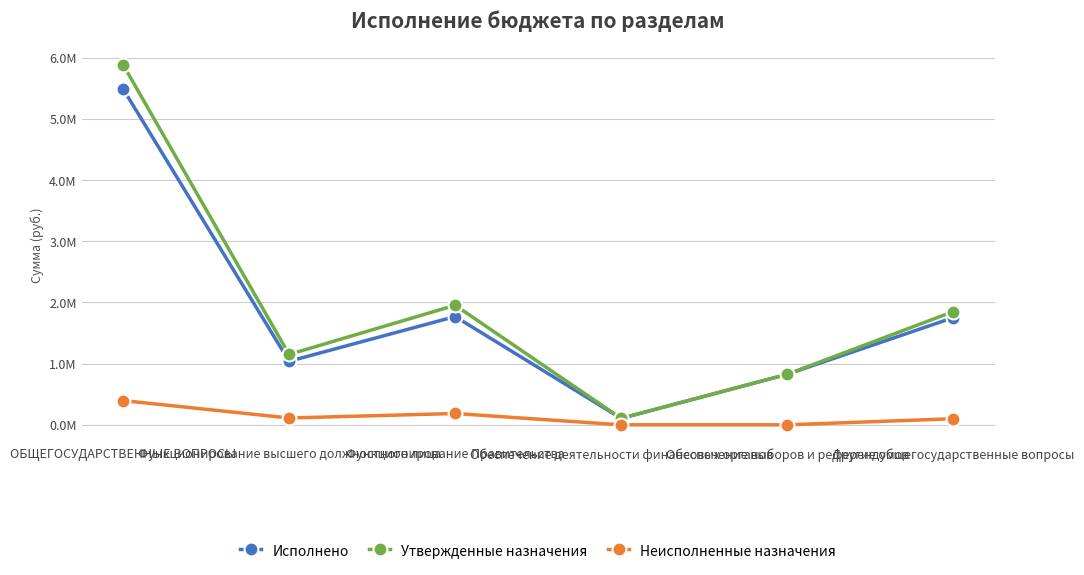

Which has a higher value, Функционирование высшего должностного лица or Обеспечение выборов и референдумов?

Функционирование высшего должностного лица